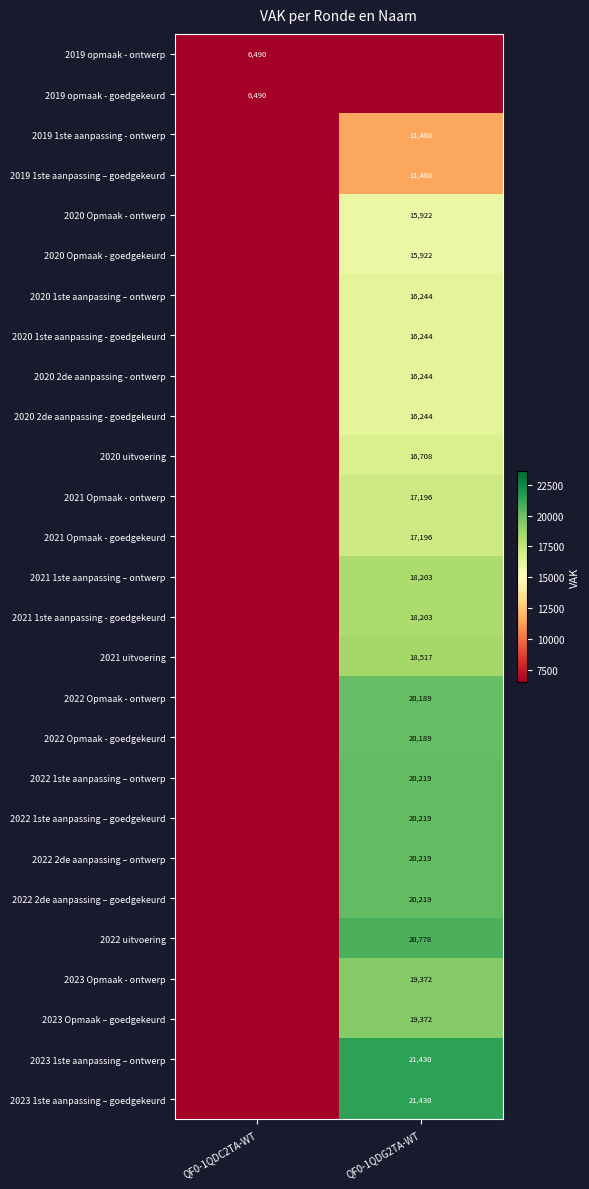

How many series are shown in this chart?

27